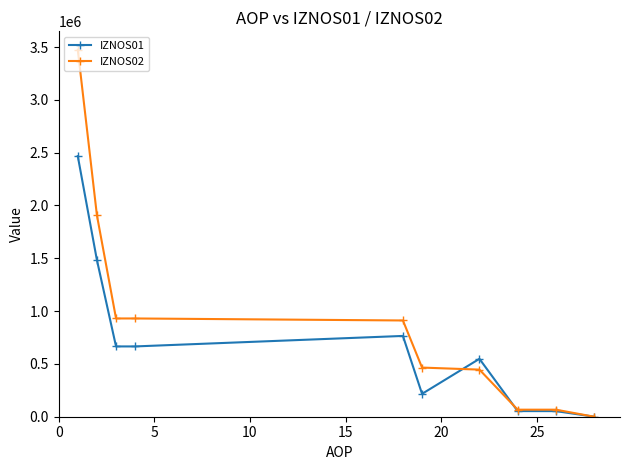

What is the greatest value displayed?

3474698.7